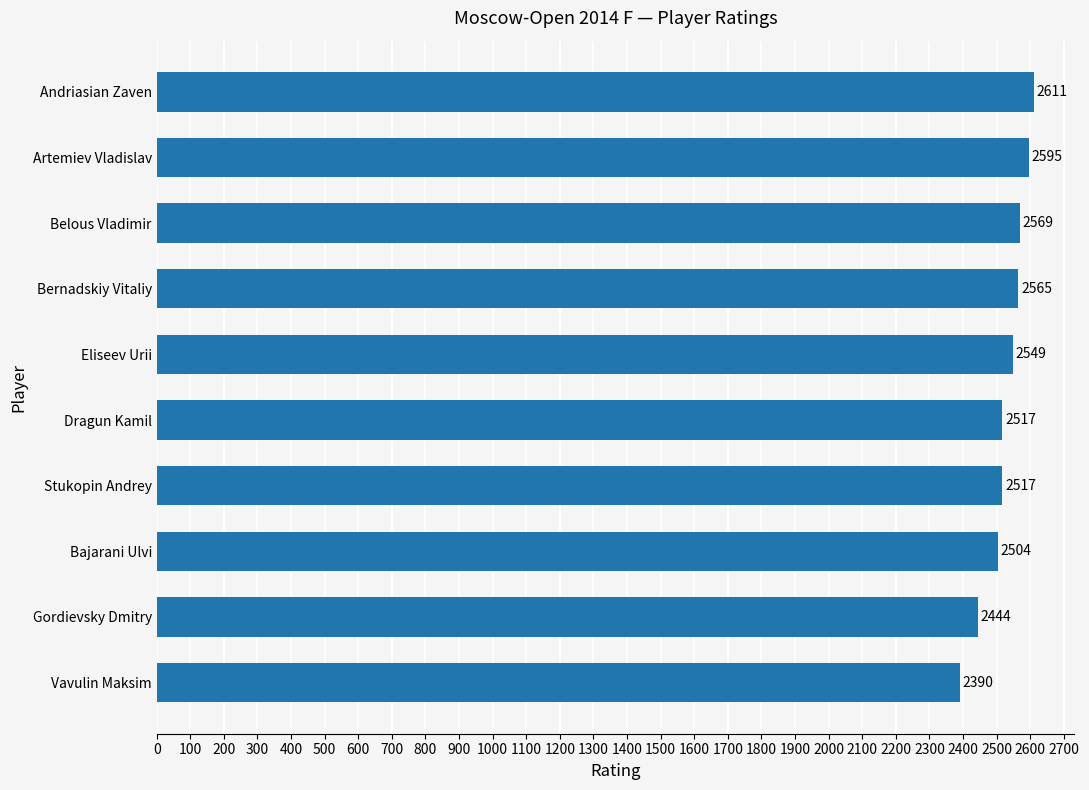

What is the smallest value displayed?

2390